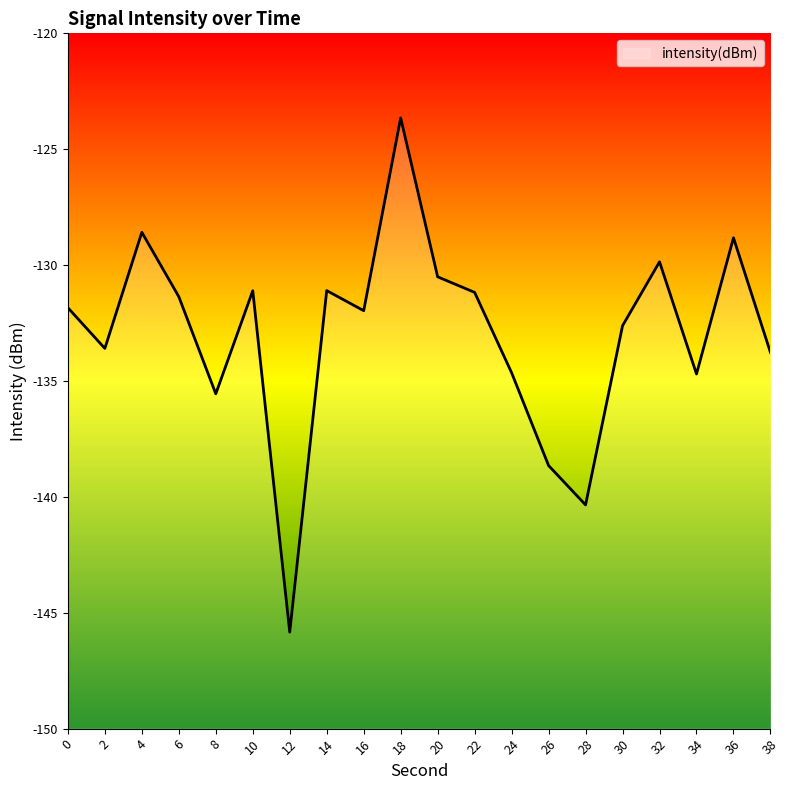

How many values exceed -131?

5